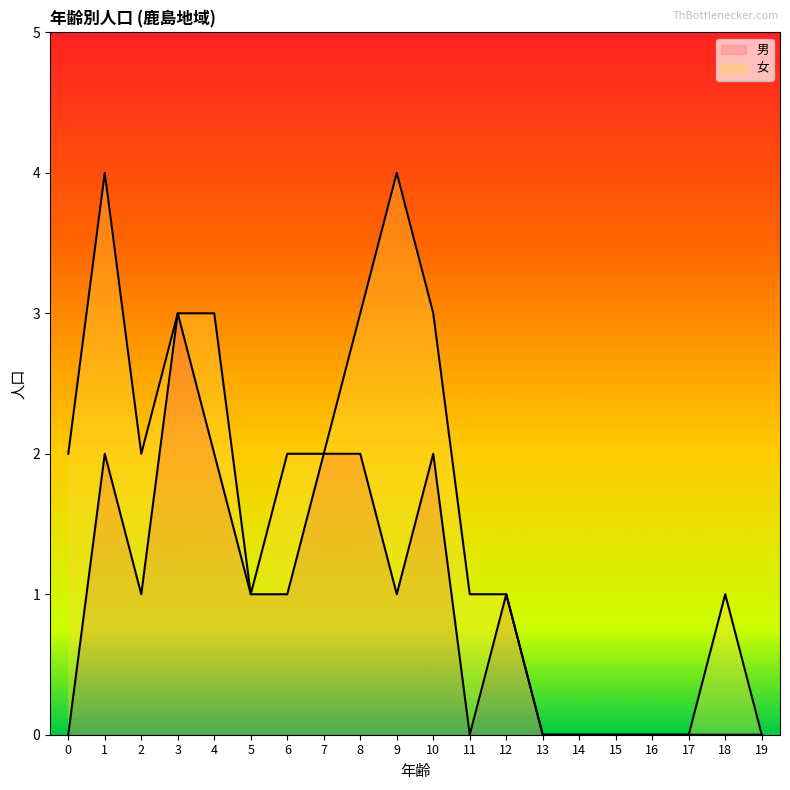

True or false: 男 has a value of 0 at 15.

True